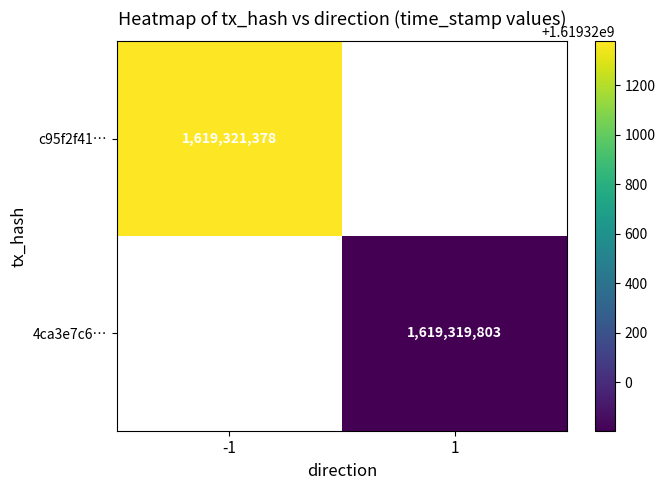

What is the maximum value shown in the chart?

1619321378